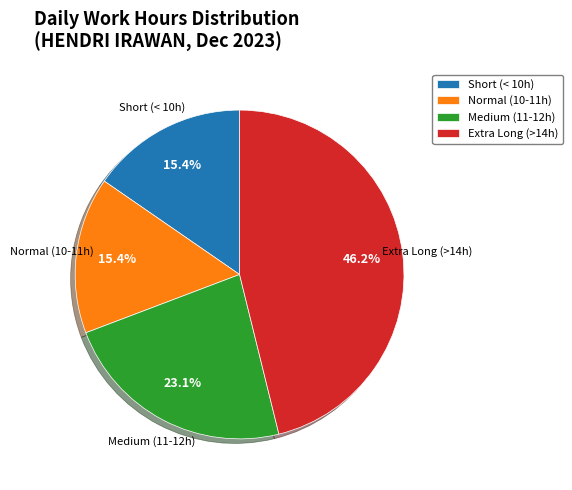

Between Normal (10-11h) and Medium (11-12h), which is larger?

Medium (11-12h)